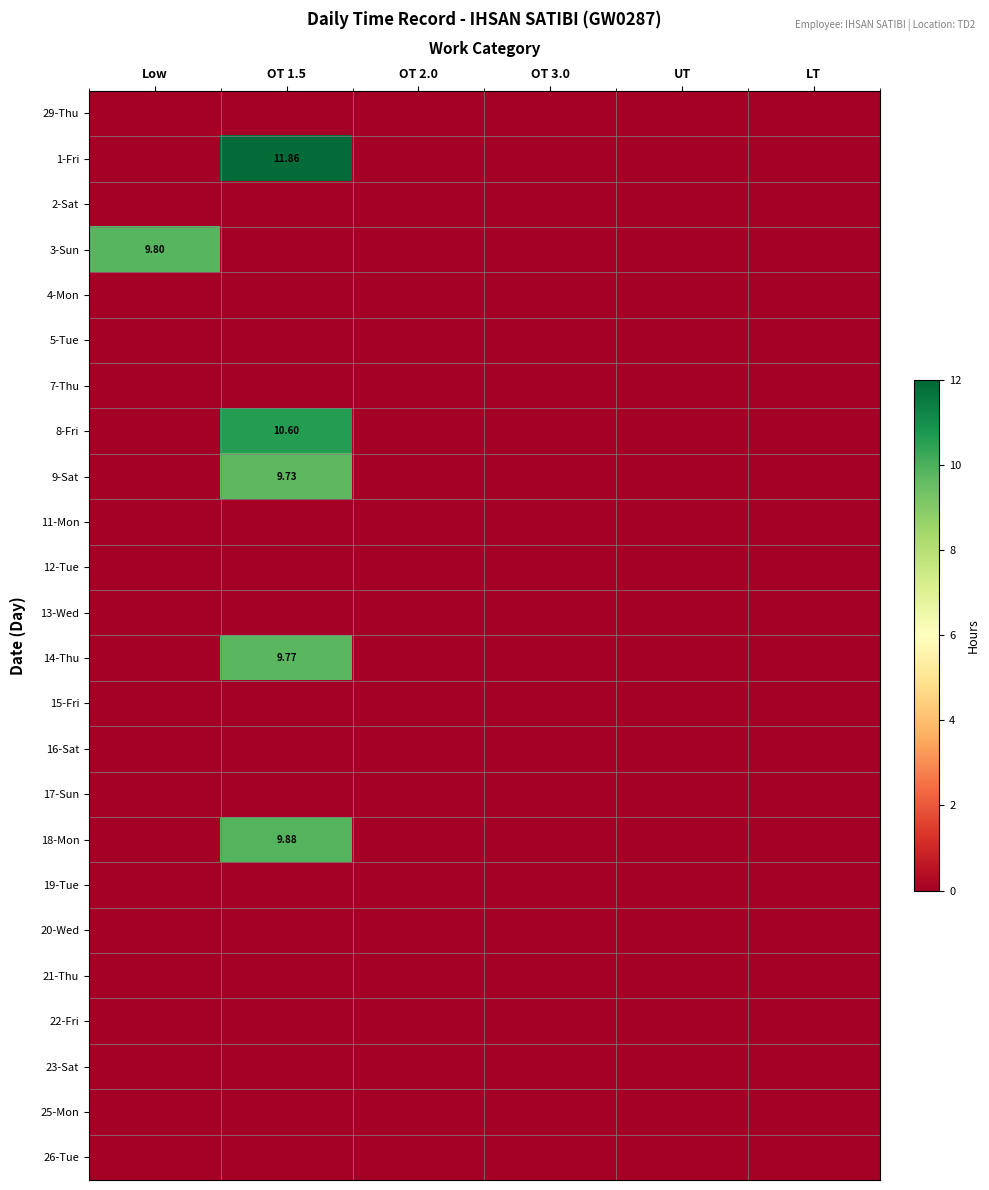

What is the sum of the 14-Thu values at LT and OT 1.5?

9.8